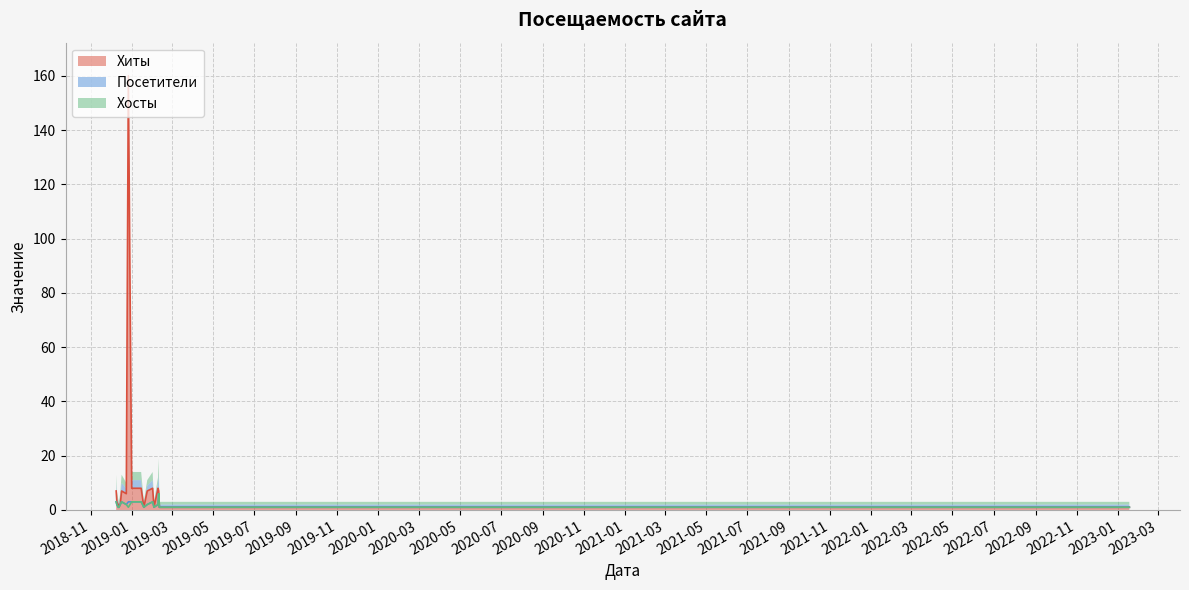

What position from the left is 2018-12-12?

18